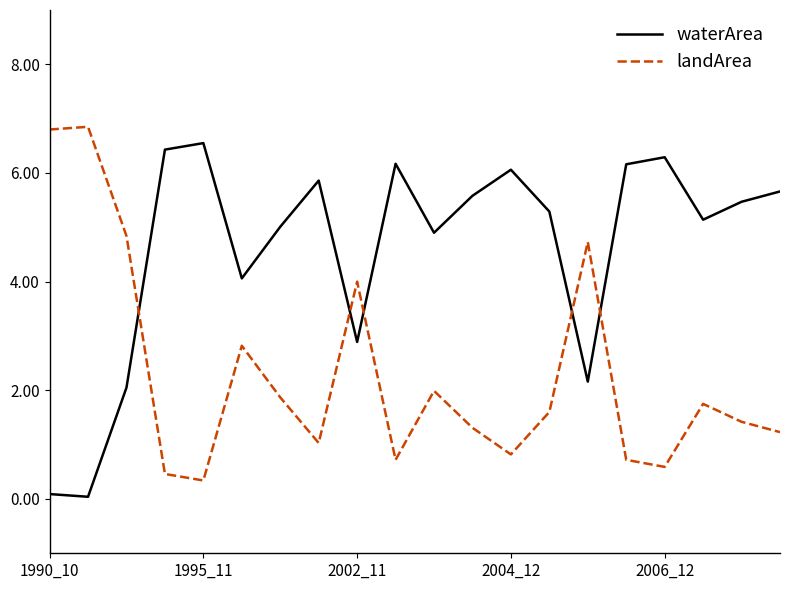

True or false: waterArea and landArea cross at least once.

True